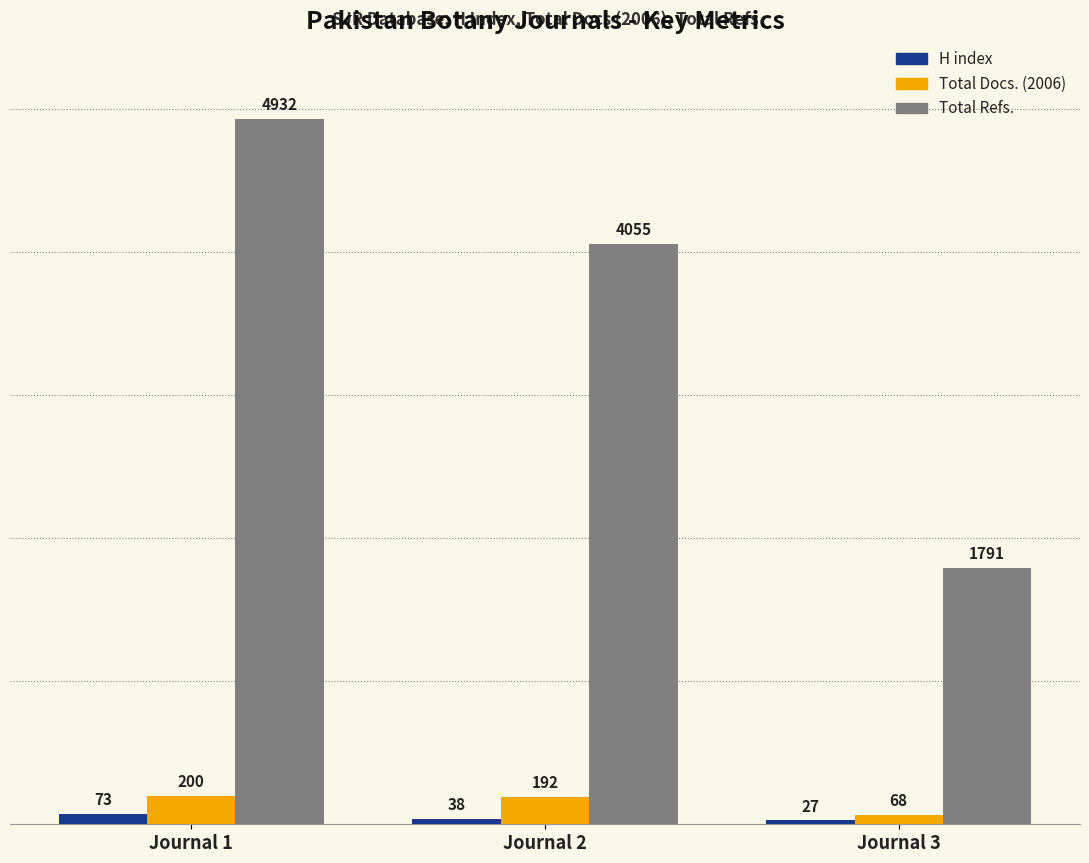

Are the bars horizontal?

No